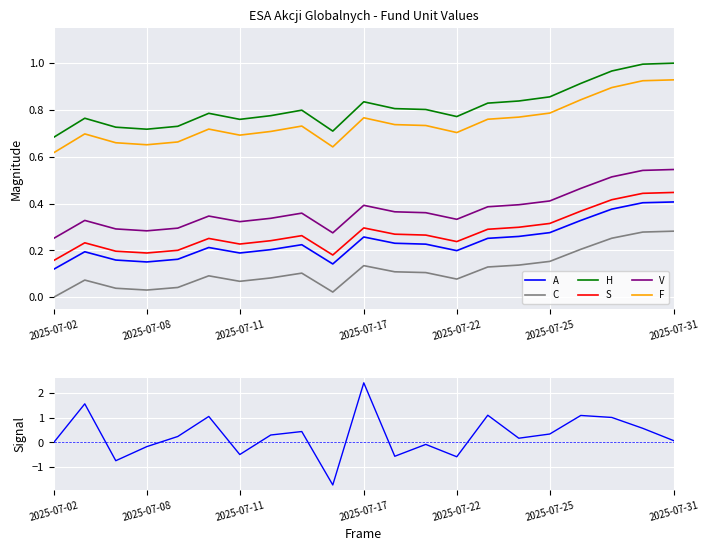

The V series shows 0.1 at 2025-07-07. True or false?

False